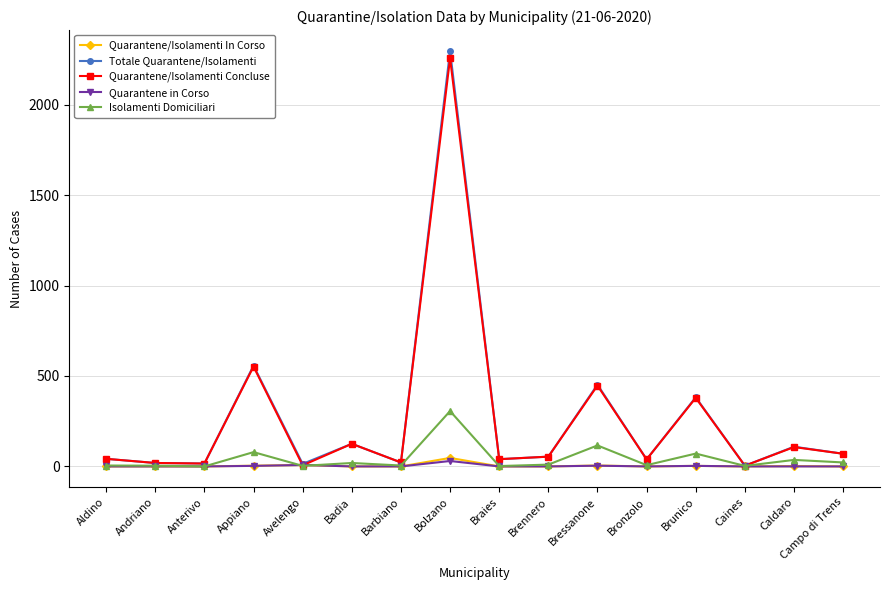

At how many categories does at least one series exceed 675?

1